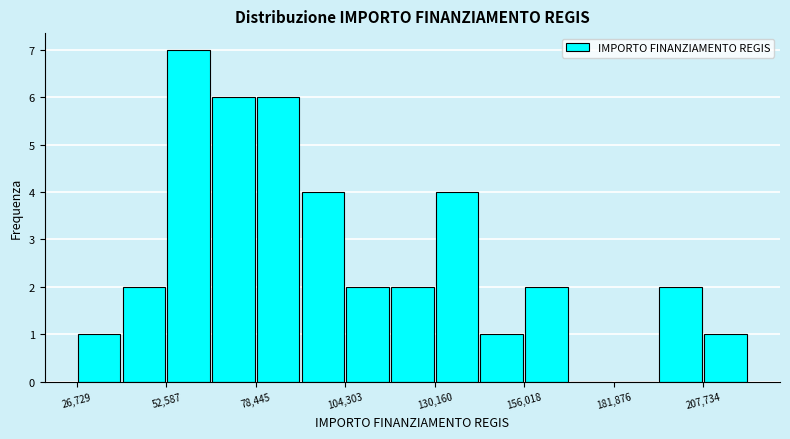

Around what value on the x-axis is the tallest bar? Give the approximate position of its centre, as read against the axis.

60000